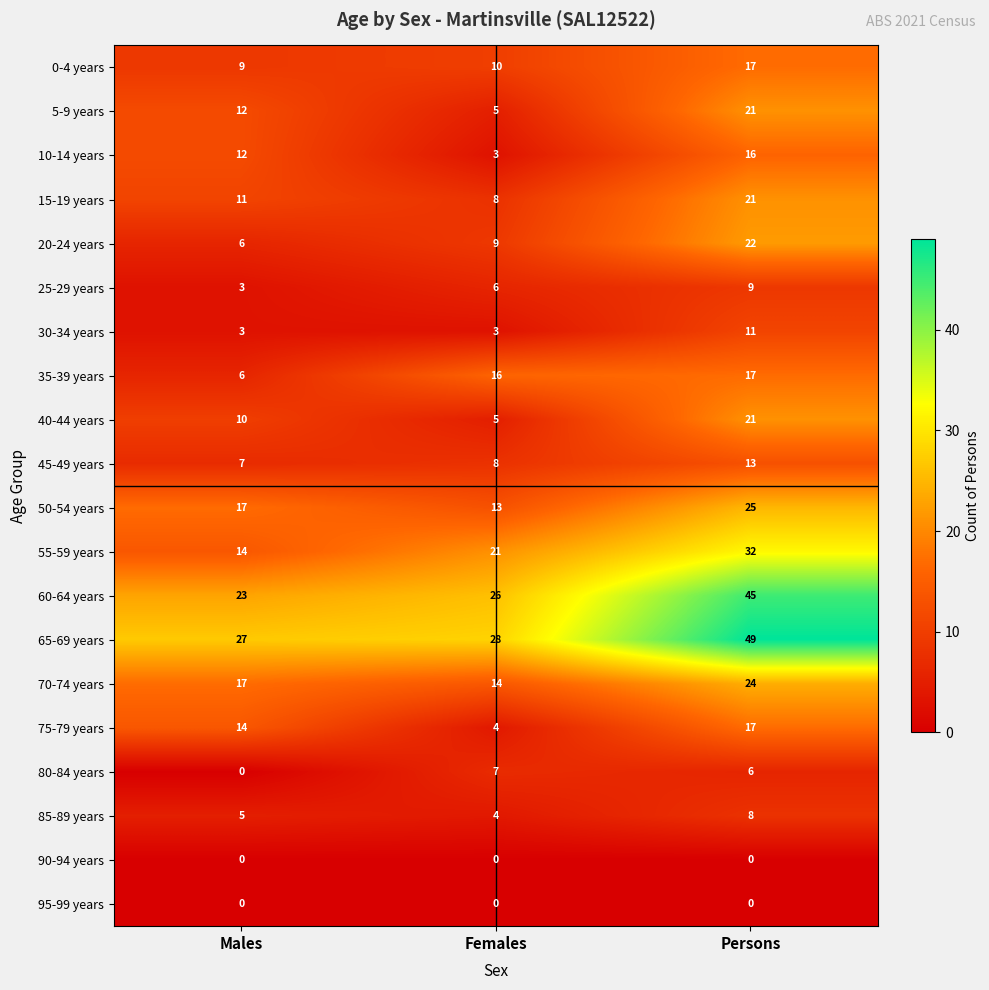

At how many categories does at least one series exceed 40?

1